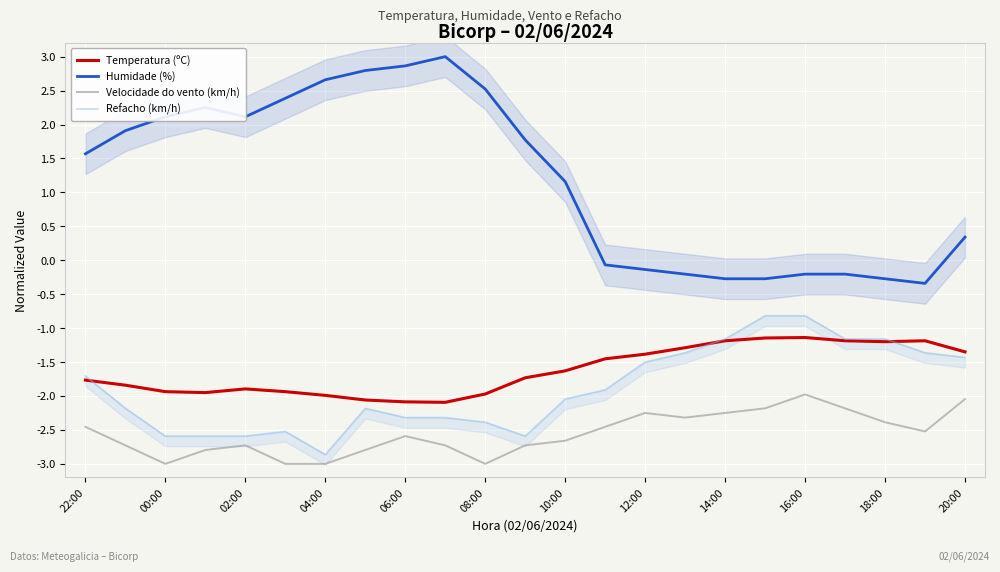

What is the sum of all Velocidade do vento (km/h) values?

-58.8